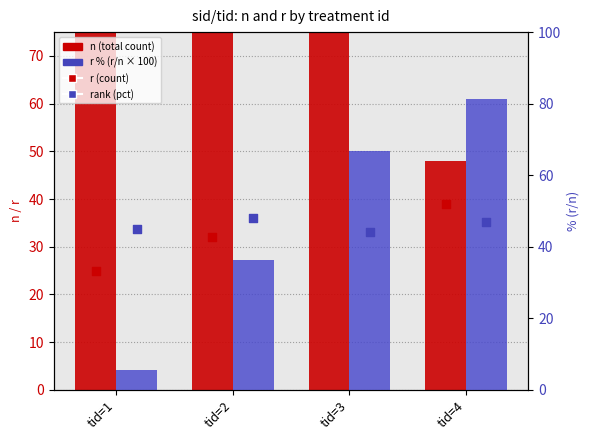

Is the value of rank (pct) at tid=4 greater than the value of n (total) at tid=1?

No